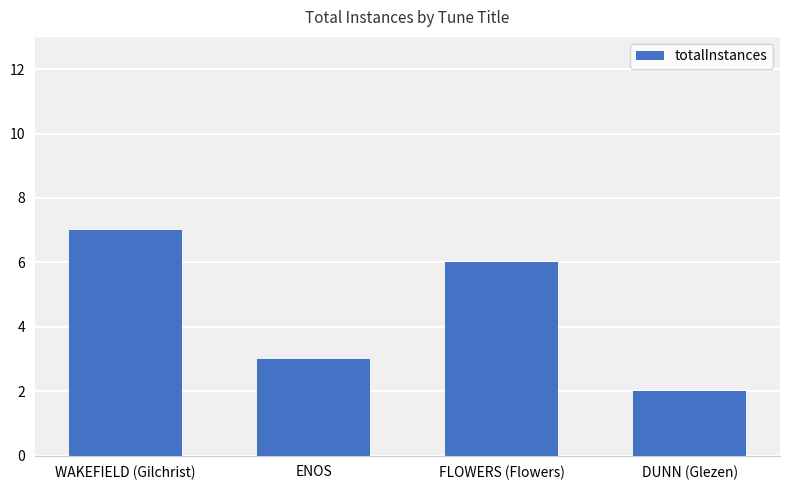

What is the difference between the maximum and minimum values?

5